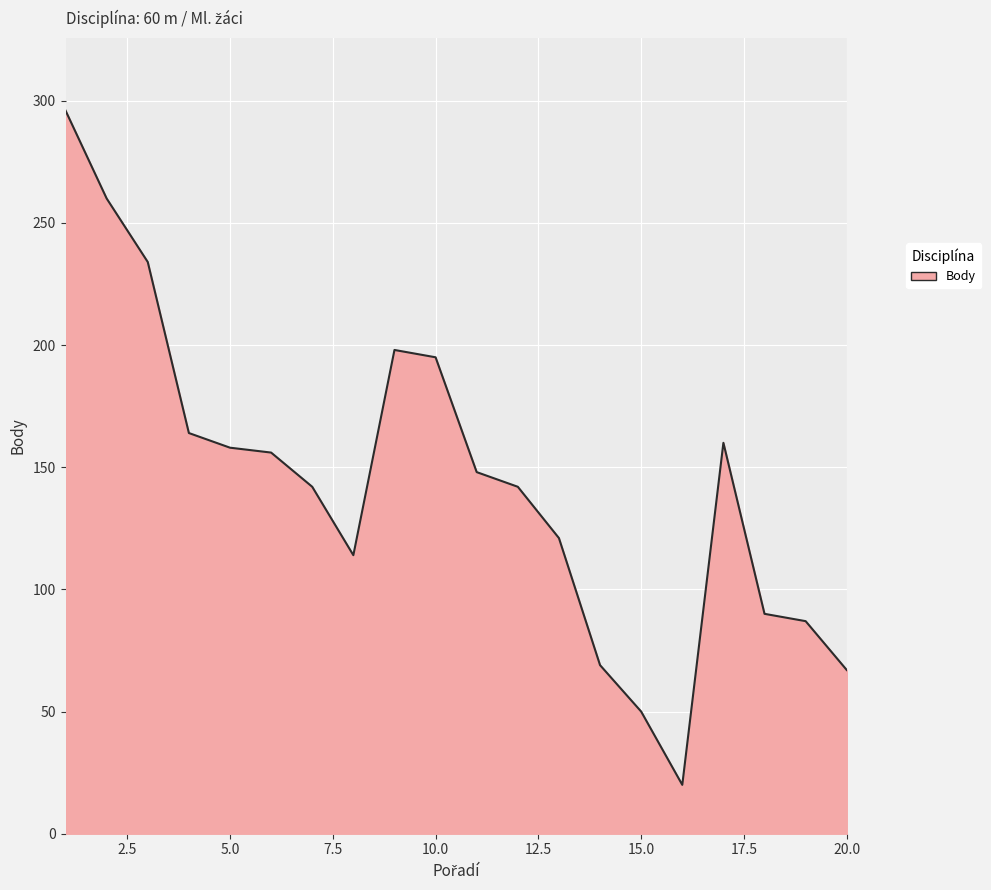

What is the maximum value shown in the chart?

296